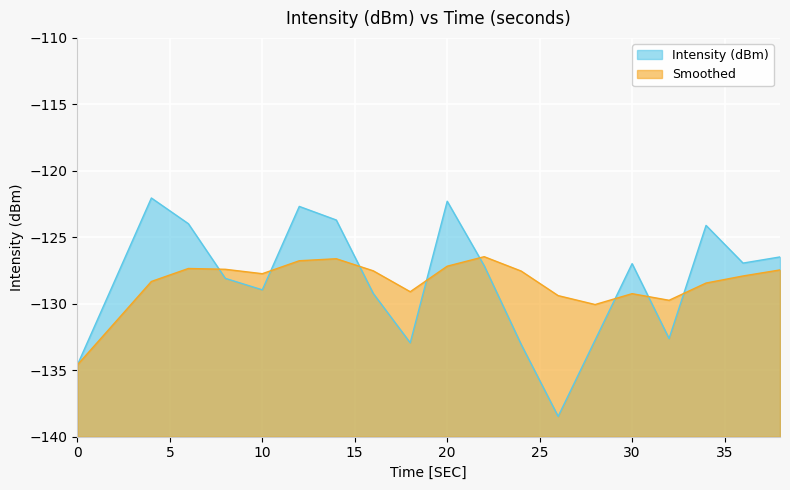

Which has a higher value, 4 or 28?

4